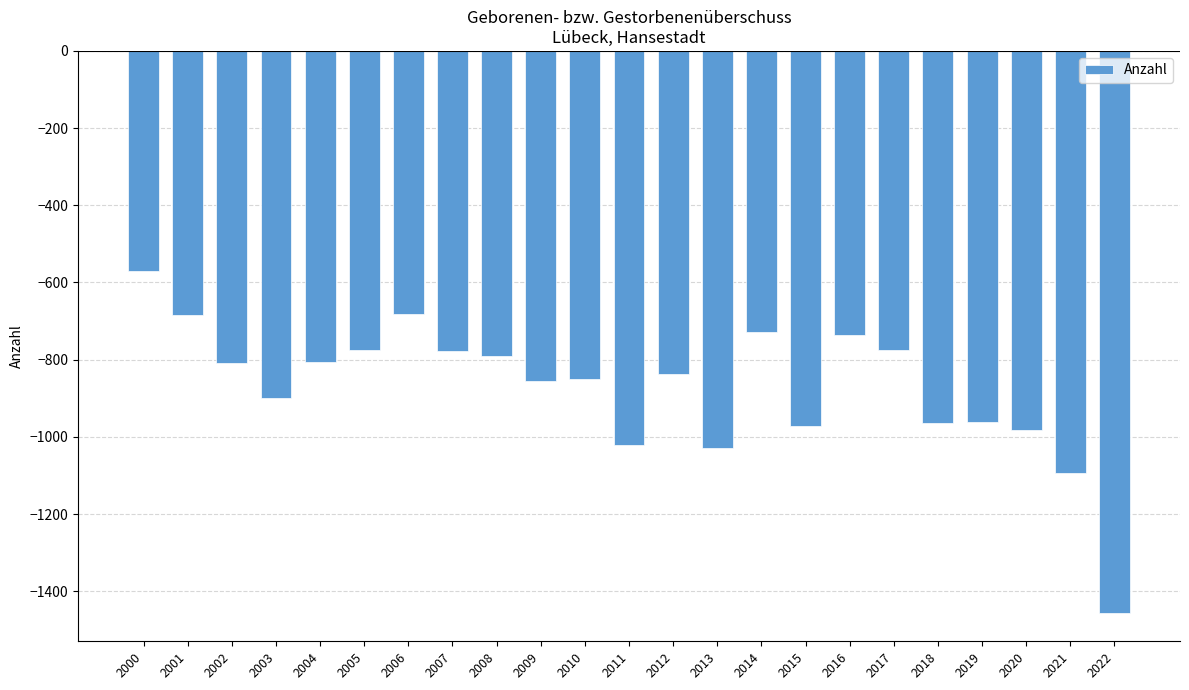

Does the chart contain stacked bars?

No